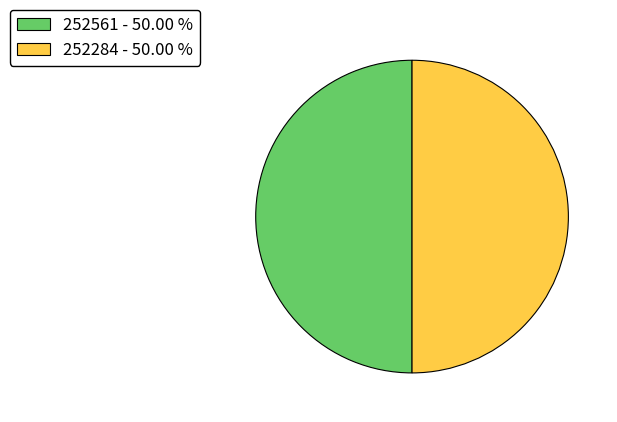

Is the sum of 252561 and 252284 greater than half?

Yes